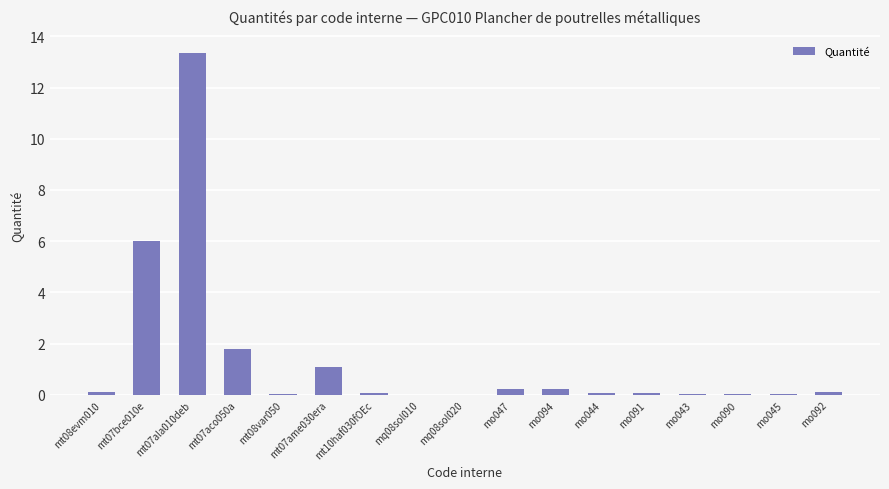

Read the value at mt07ala010deb.

13.4